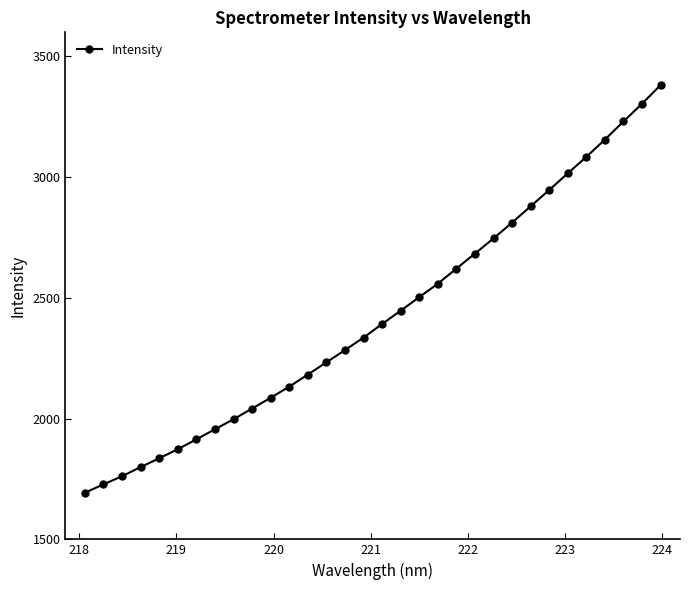

What is the value of the 3rd point from the left?

1761.5